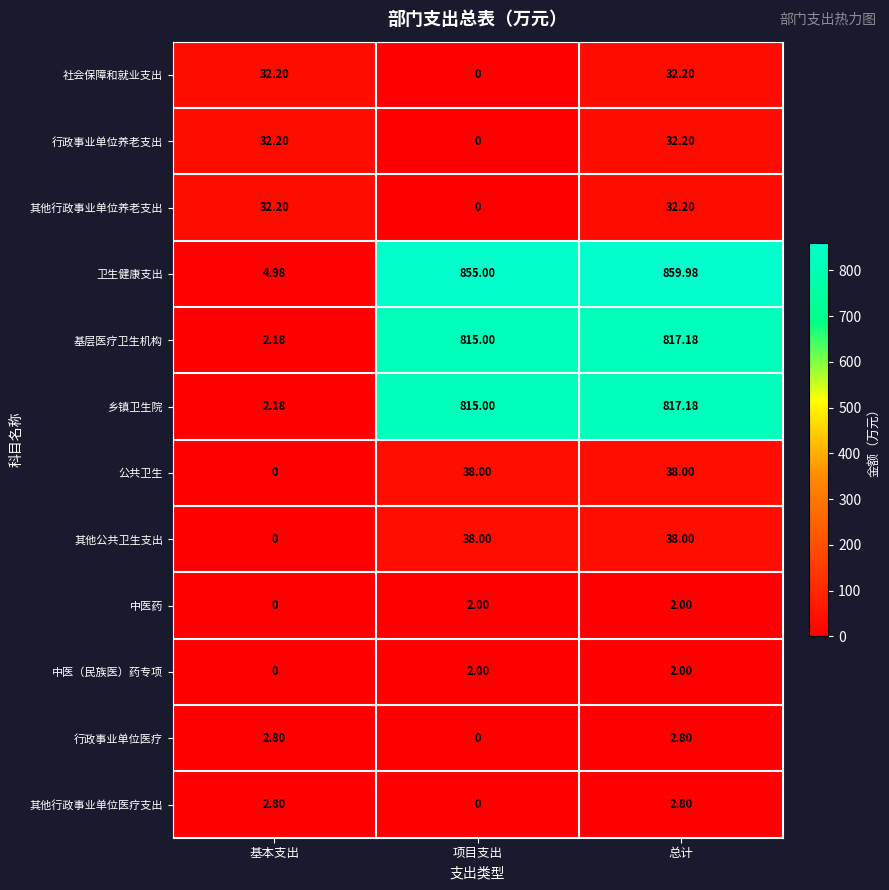

Between 基本支出 and 项目支出, which series saw the biggest shift?

卫生健康支出